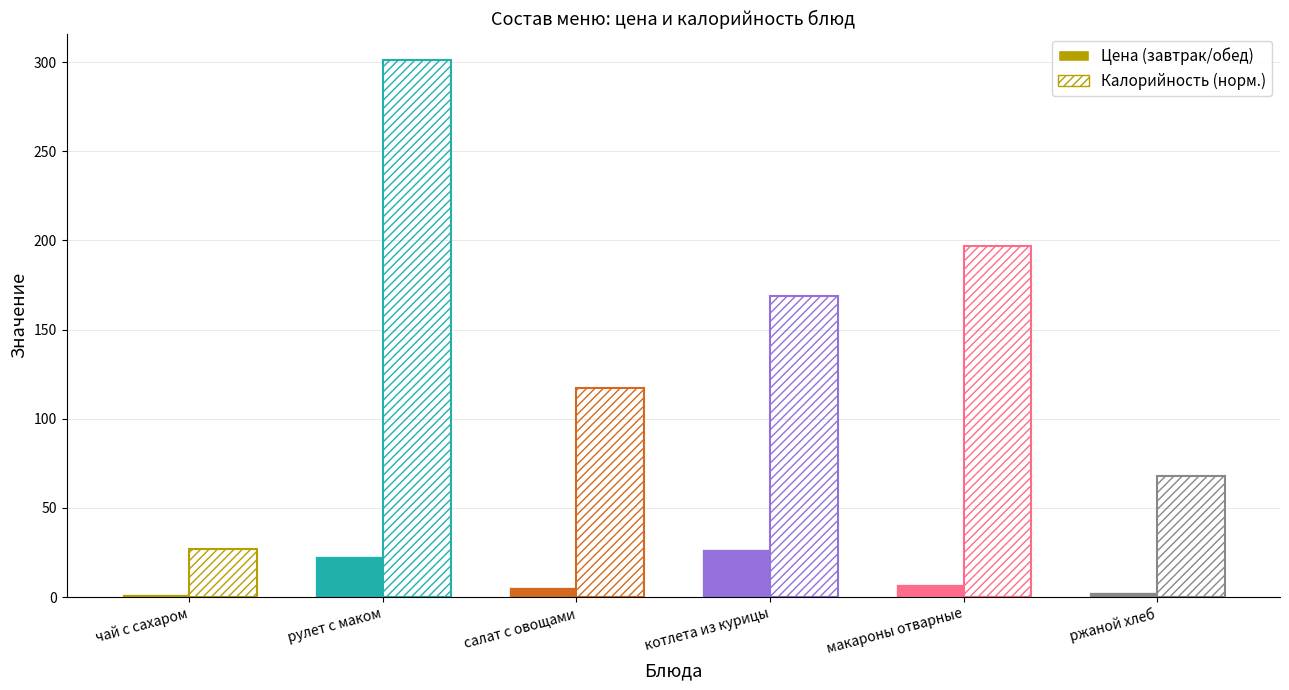

How many data points does each series have?

6